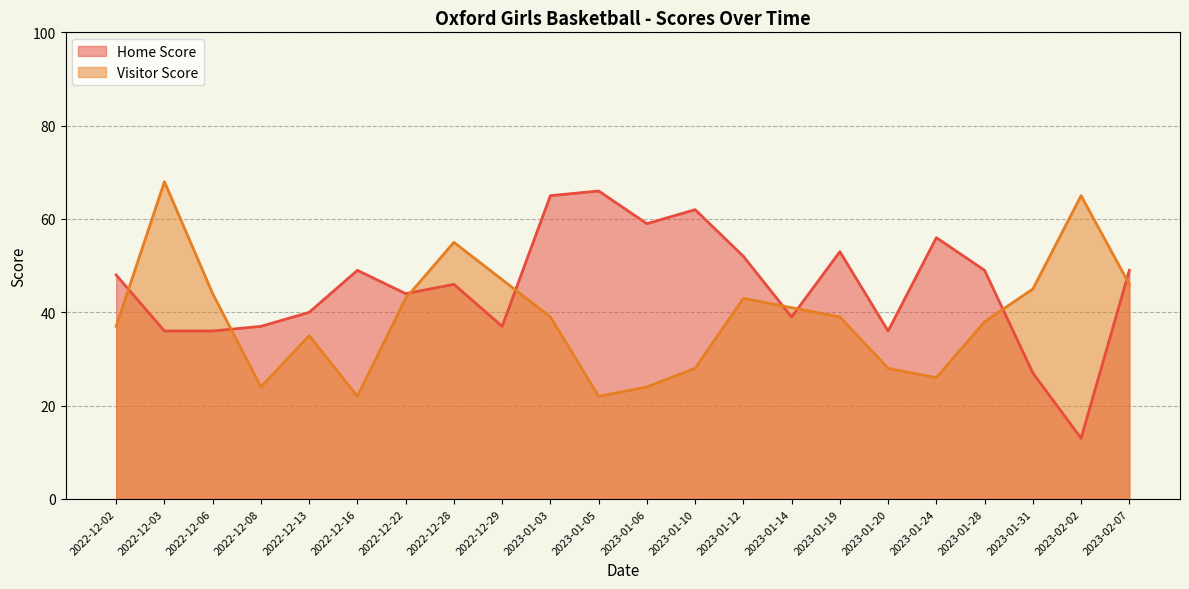

What position from the right is 2022-12-08?

19